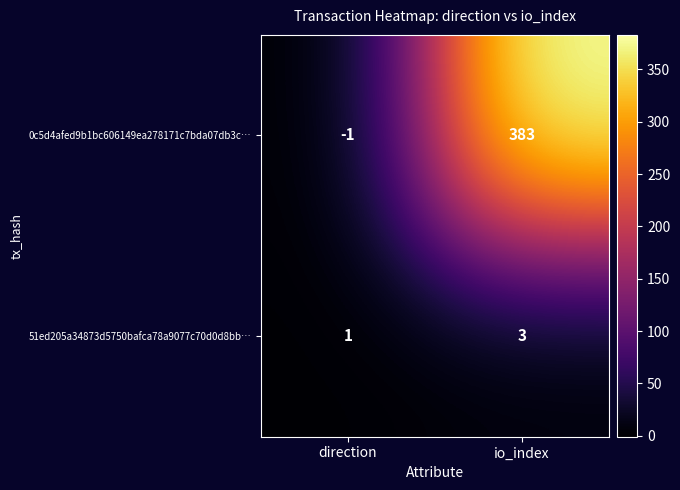

At how many categories does at least one series exceed 306?

1